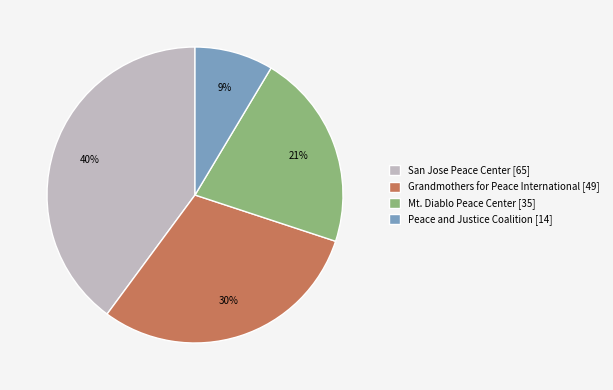

Approximately how many times larger is the value at Peace and Justice Coalition compared to Mt. Diablo Peace Center?

0.4